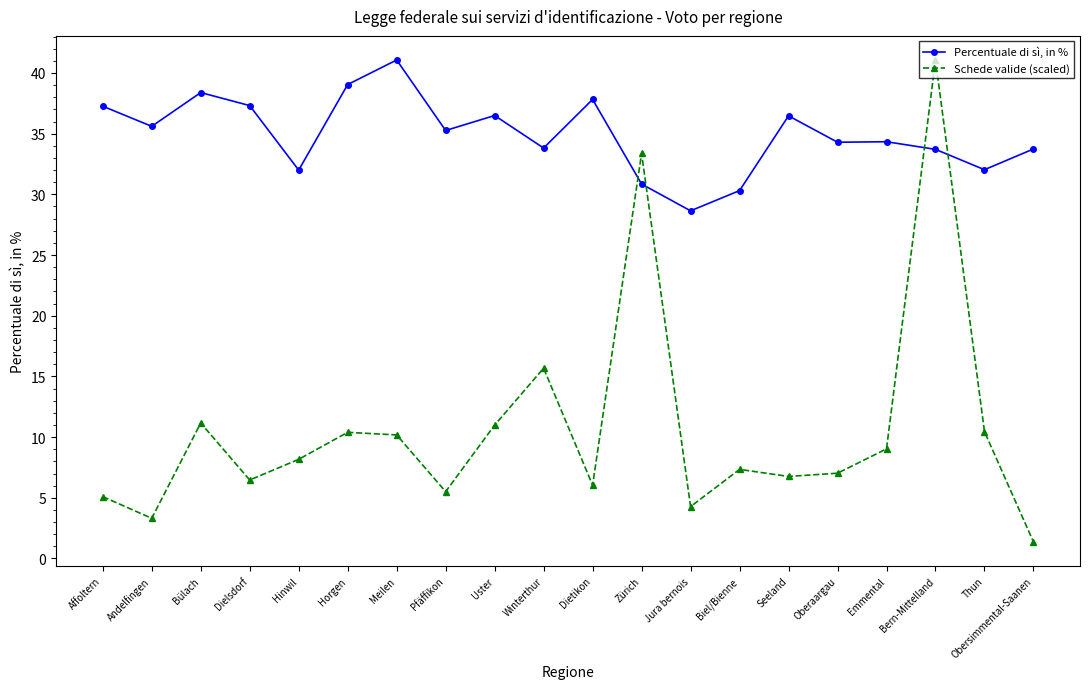

How many data points in Schede valide (scaled) are above 8?

10